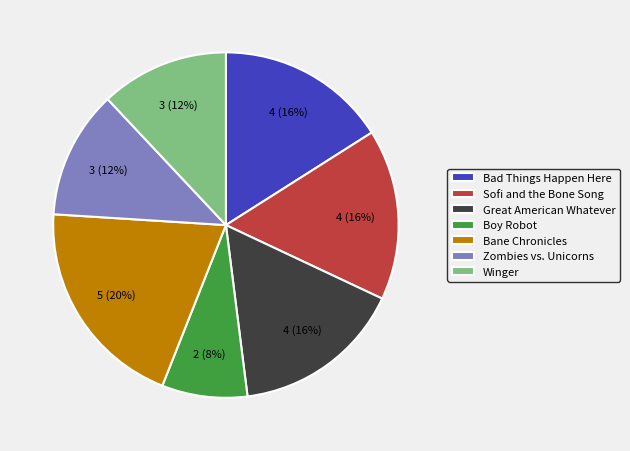

Approximately how many times larger is the value at Great American Whatever compared to Bad Things Happen Here?

1.0